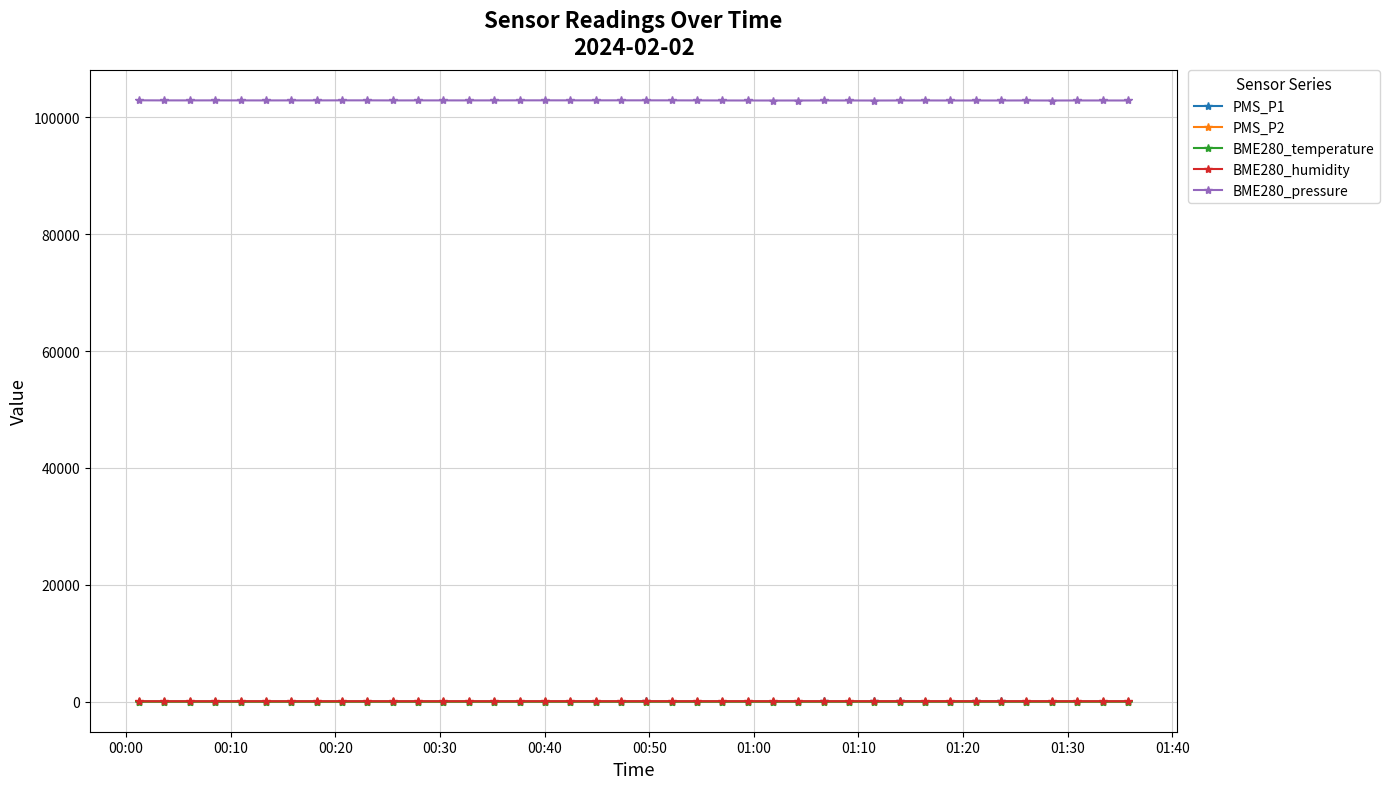

What is the value of the BME280_pressure point at the 5th from the left?

102904.8